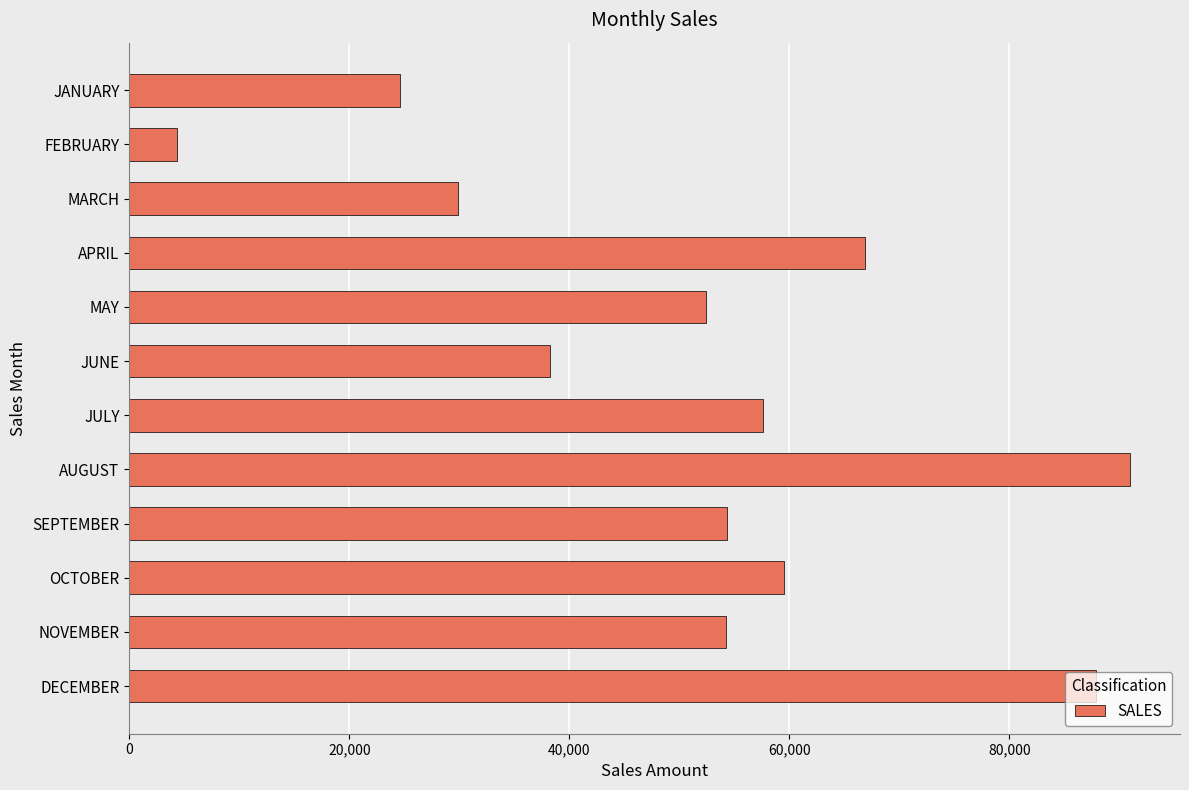

The chart shows a value of 54354 at SEPTEMBER. True or false?

True